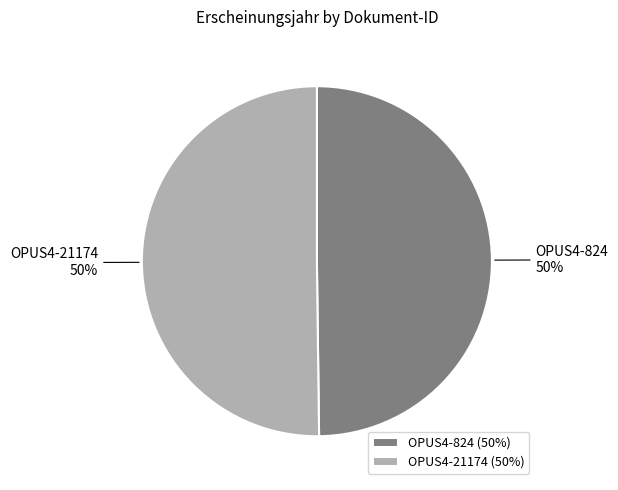

Approximately how many times larger is the value at OPUS4-21174 compared to OPUS4-824?

1.0